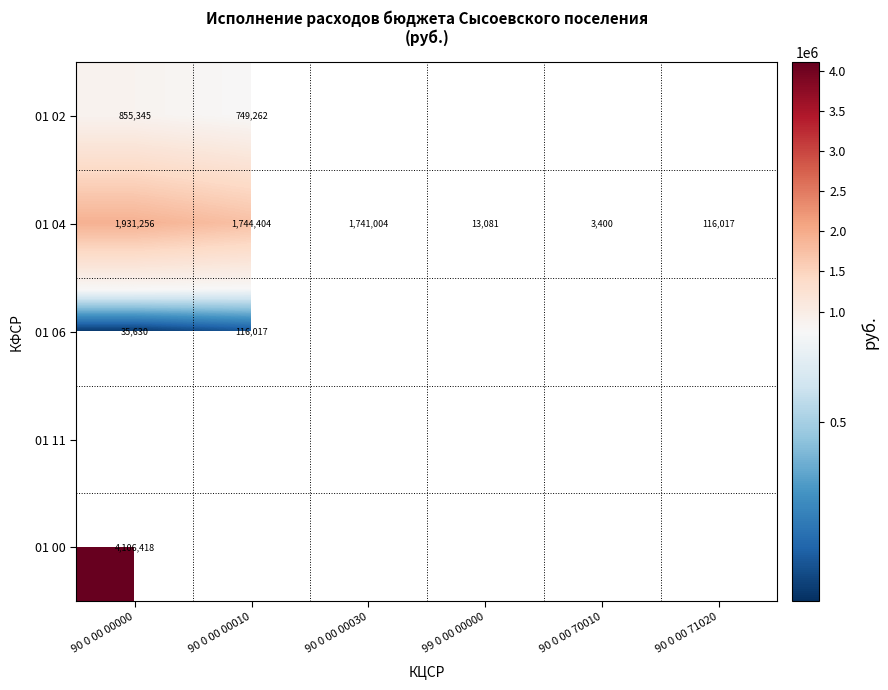

What is the minimum value shown in the chart?

3400.0